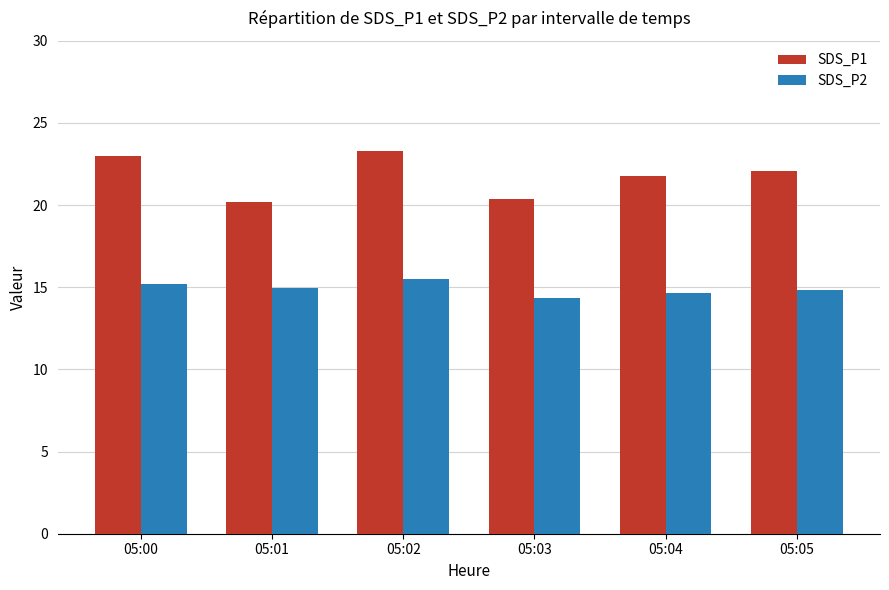

How many series are shown in this chart?

2